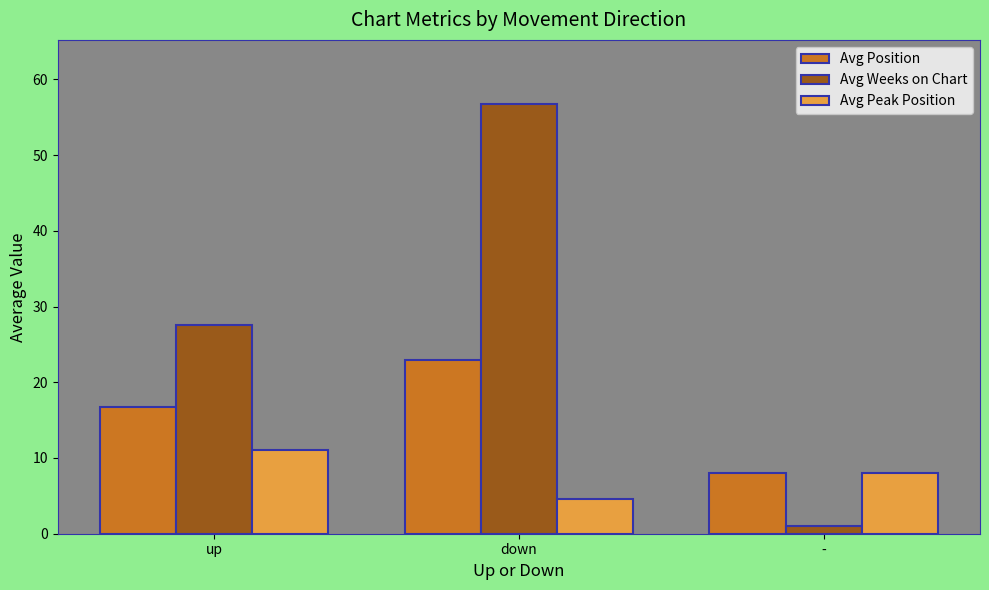

Which category has the highest value in the Avg Weeks on Chart series?

down